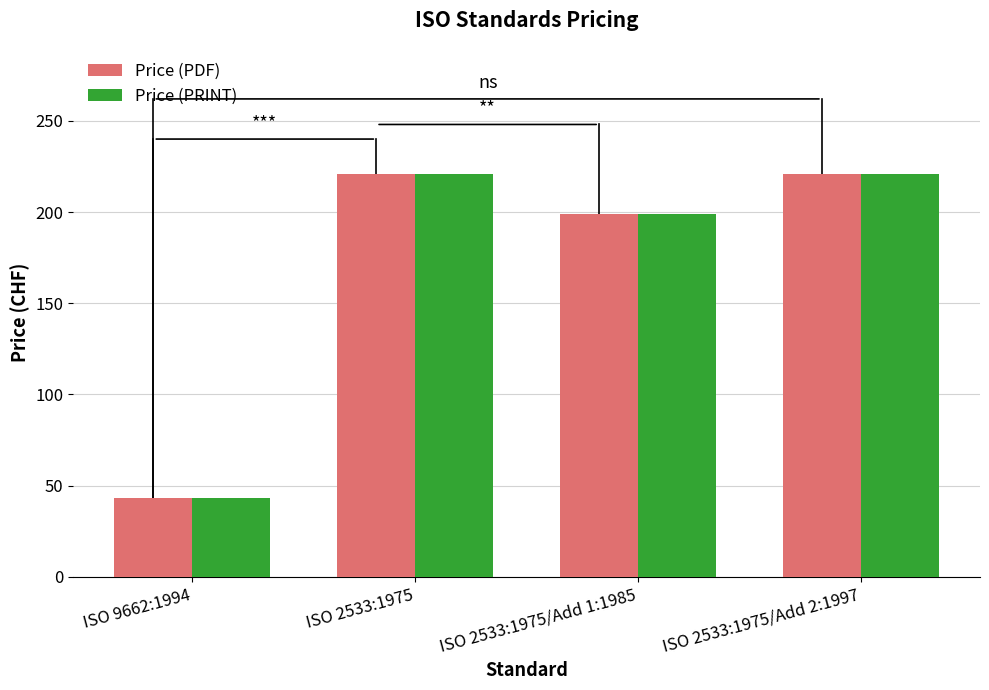

The value of Price (PRINT) at ISO 2533:1975/Add 2:1997 is 120. True or false?

False